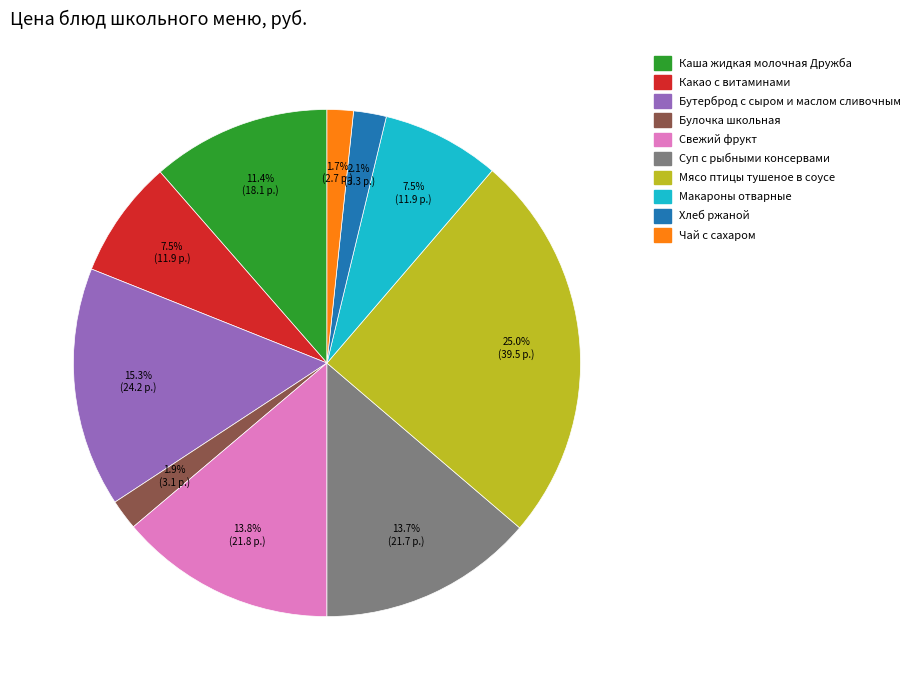

What percentage is the Свежий фрукт slice, to the nearest percent?

14%